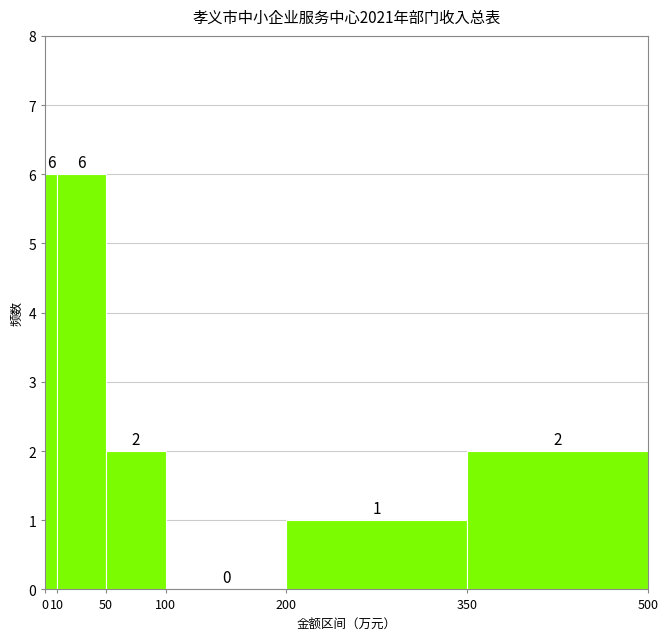

What is the height of the bar covering 50 to 100 on the x-axis?

2